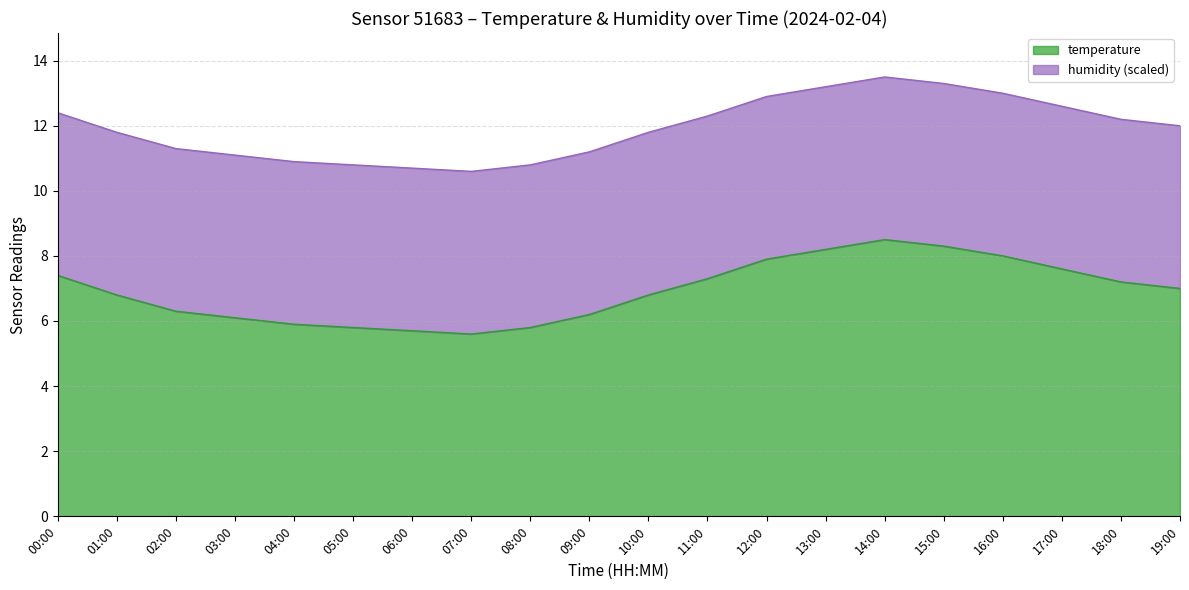

What is the difference between the maximum and minimum values in the temperature series?

2.9